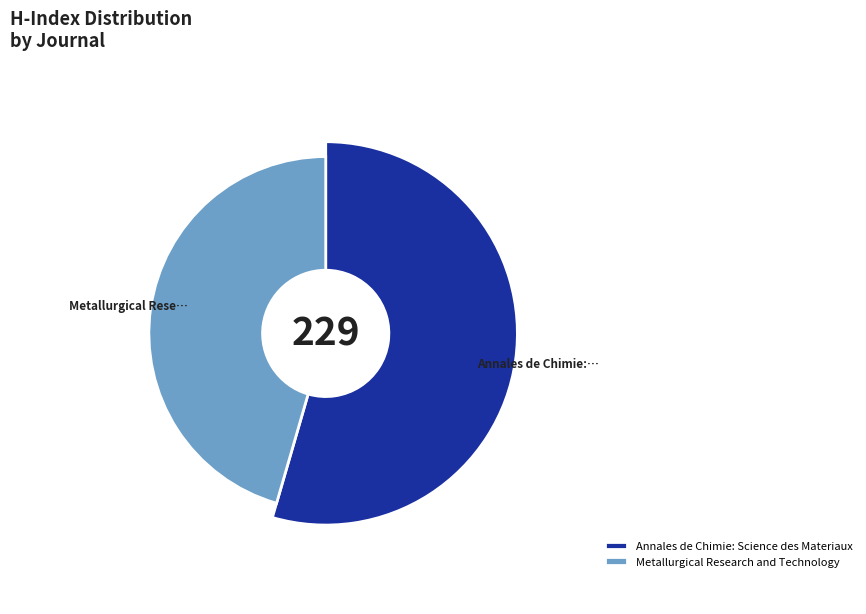

What percentage is the Metallurgical Research and Technology slice, to the nearest percent?

46%